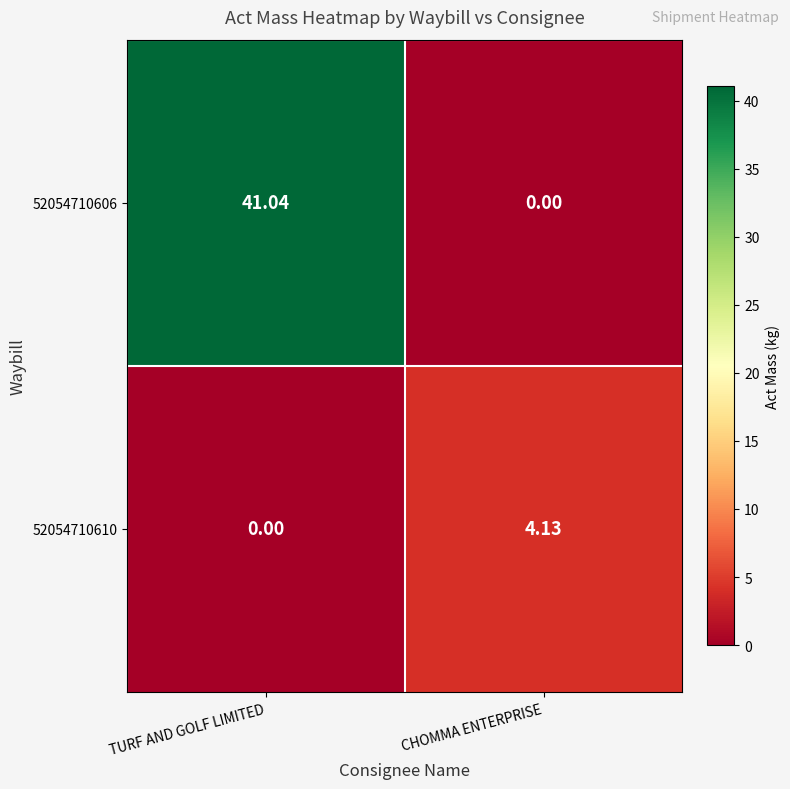

List the labels in order of 52054710610 value, largest first.

CHOMMA ENTERPRISE, TURF AND GOLF LIMITED